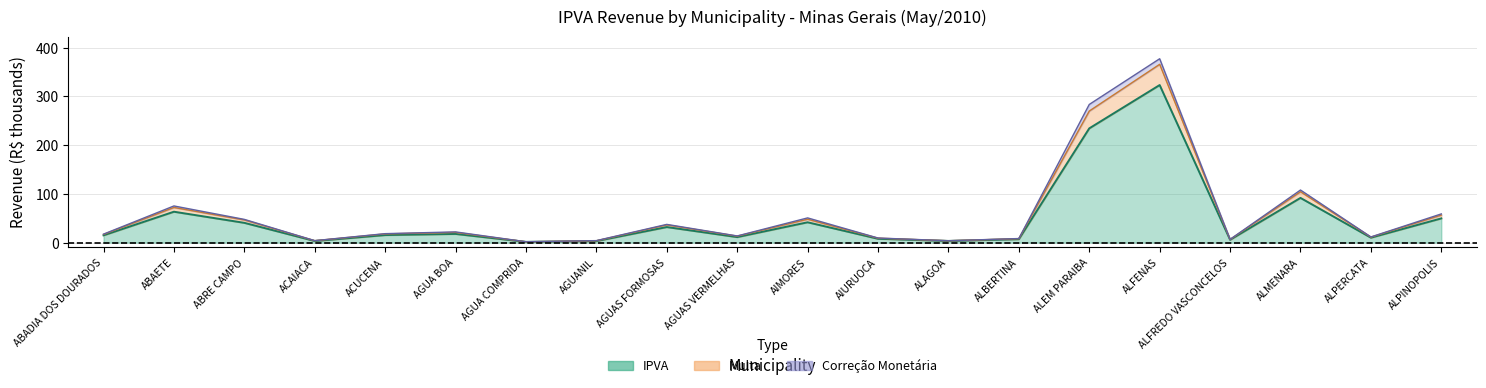

What is the maximum value for IPVA?

323.2